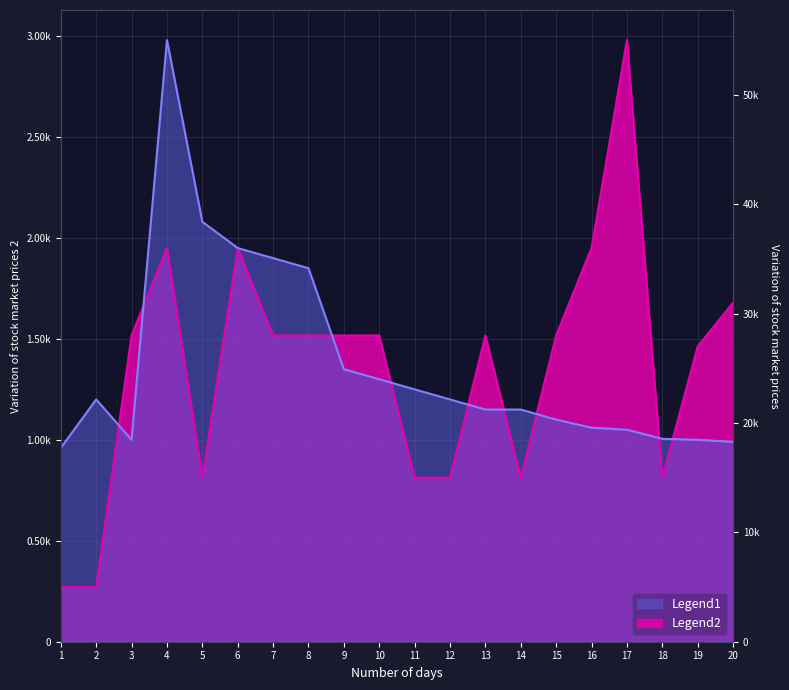

What is the difference between the highest and lowest values at 12?

387.3